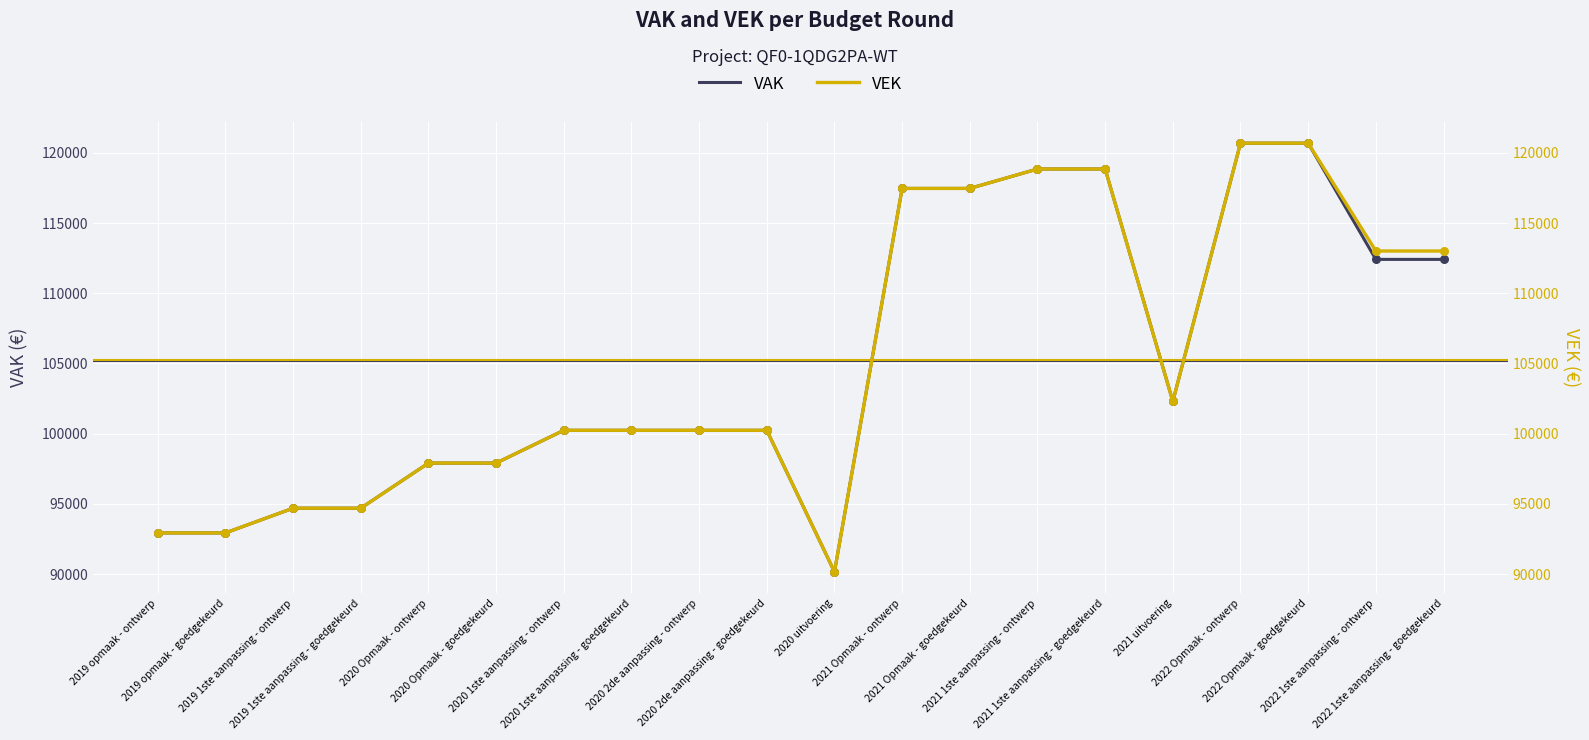

Which series contains the lowest Y value?

VAK